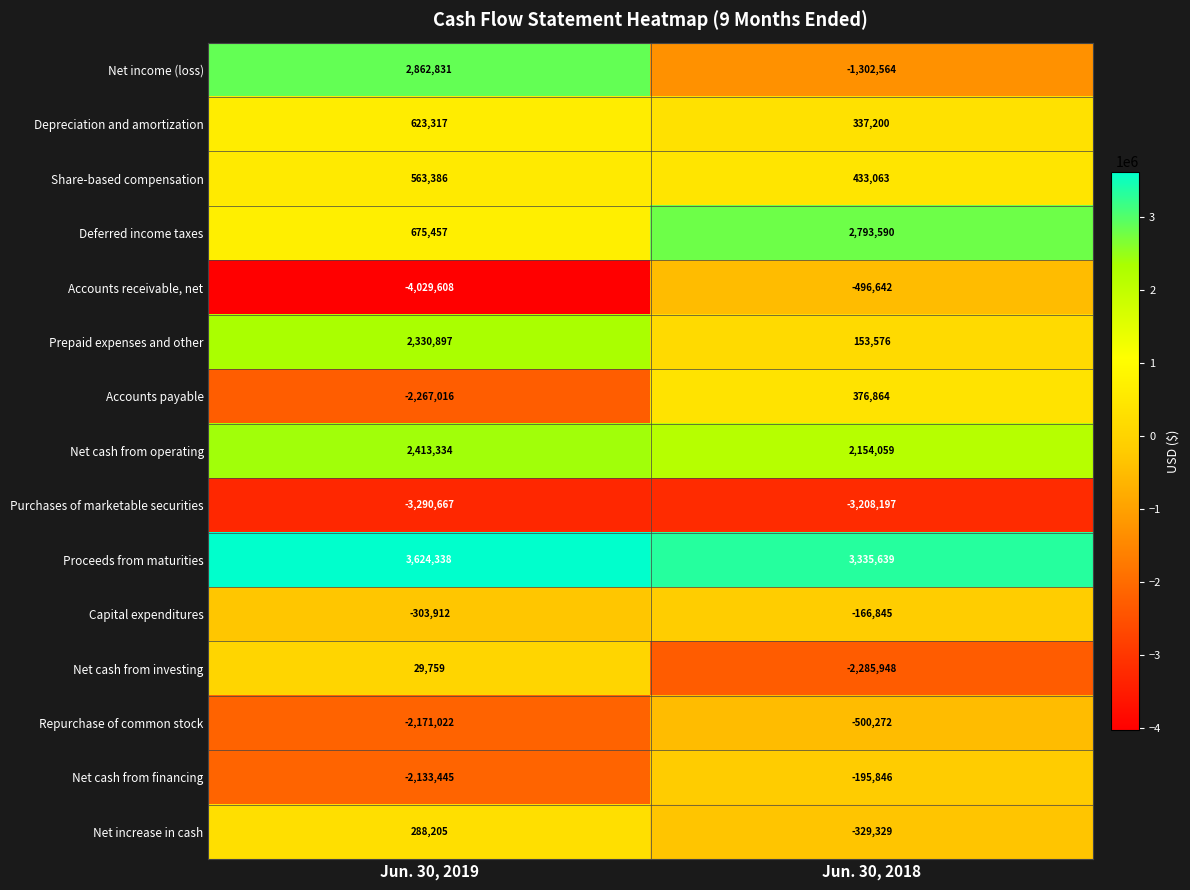

Which category has the highest value in the Deferred income taxes series?

Jun. 30, 2018